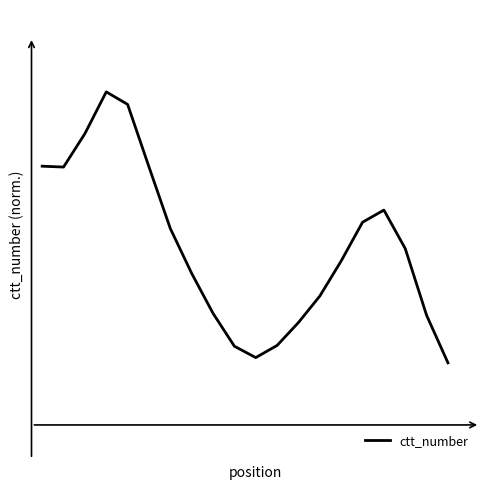

Is this an area chart (filled region under the line)?

No